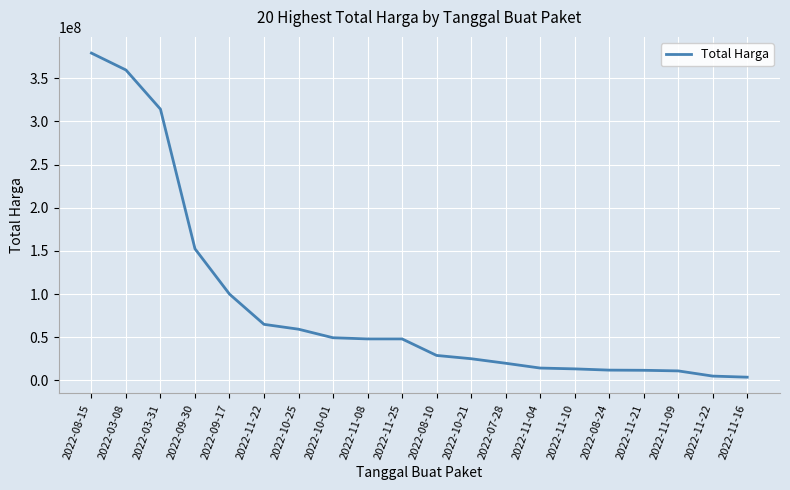

Rank the categories by value from highest to lowest.

2022-08-15, 2022-03-08, 2022-03-31, 2022-09-30, 2022-09-17, 2022-11-22, 2022-10-25, 2022-10-01, 2022-11-08, 2022-11-25, 2022-08-10, 2022-10-21, 2022-07-28, 2022-11-04, 2022-11-10, 2022-08-24, 2022-11-21, 2022-11-09, 2022-11-22, 2022-11-16